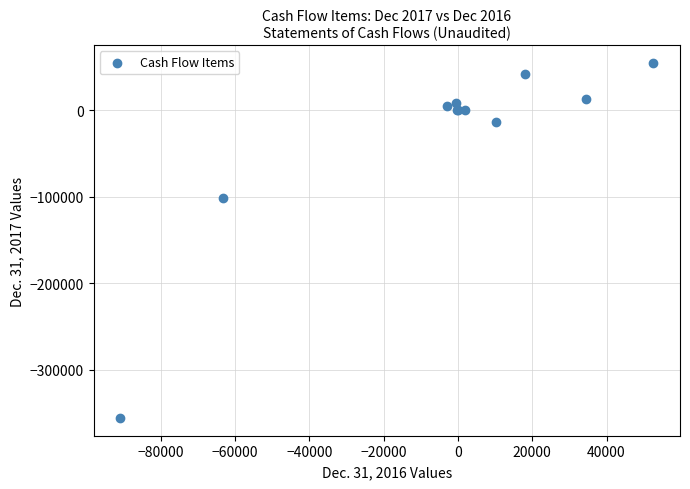

What Y value in the scatter plot is closest to -150675?

-101249